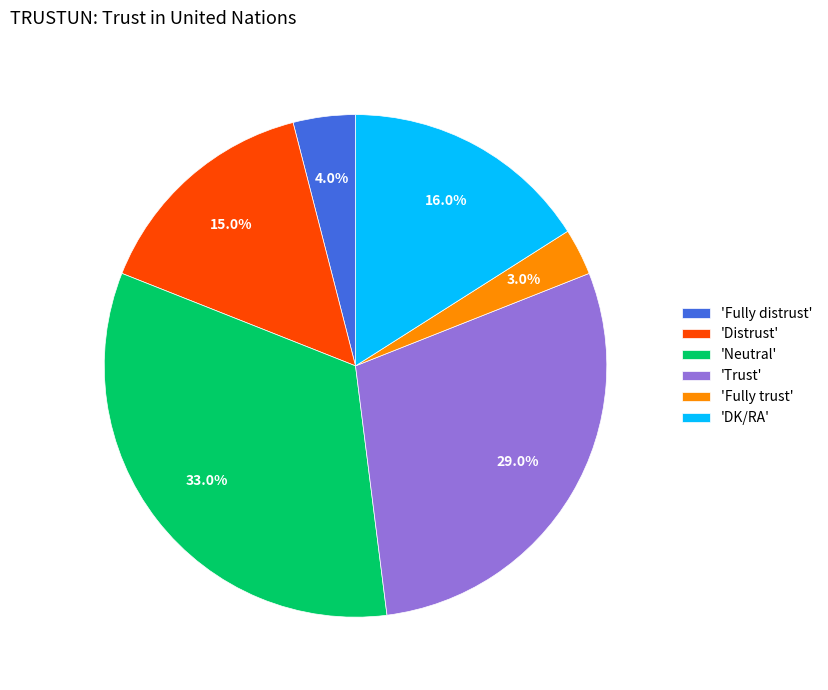

Does 'Distrust' account for over 50% of the chart?

No